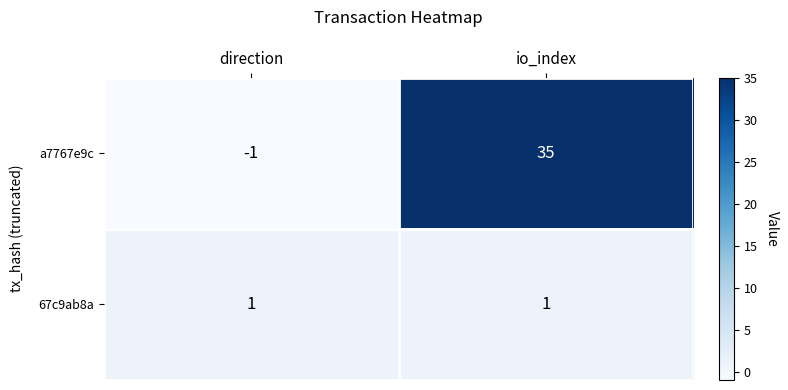

Which series has the largest total across all categories?

a7767e9c